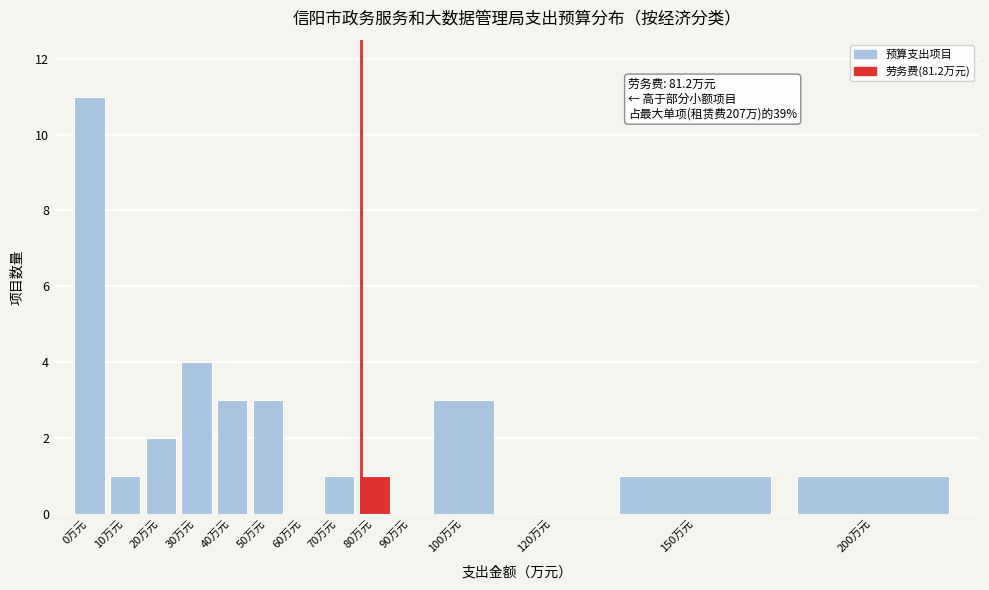

Reading right to left, transcribe all the data shown in this chart.

200万元=1	150万元=1	120万元=0	100万元=3	90万元=0	80万元=1	70万元=1	60万元=0	50万元=3	40万元=3	30万元=4	20万元=2	10万元=1	0万元=11